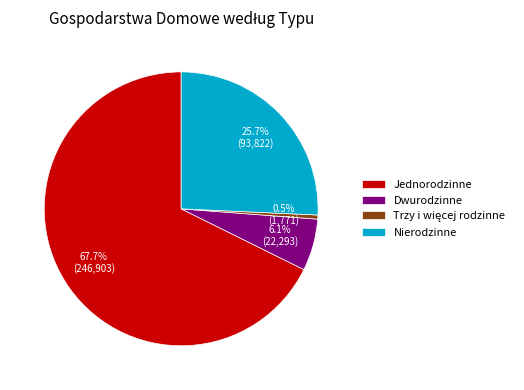

Count the number of slices in the pie.

4